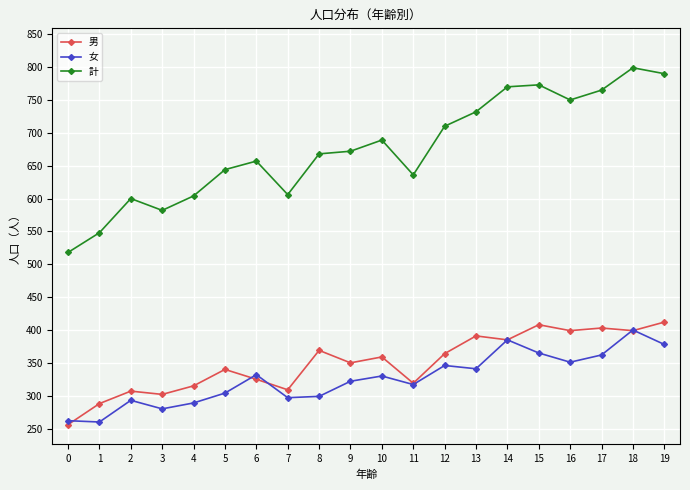

Is the value of 計 at 1 greater than the value of 女 at 9?

Yes